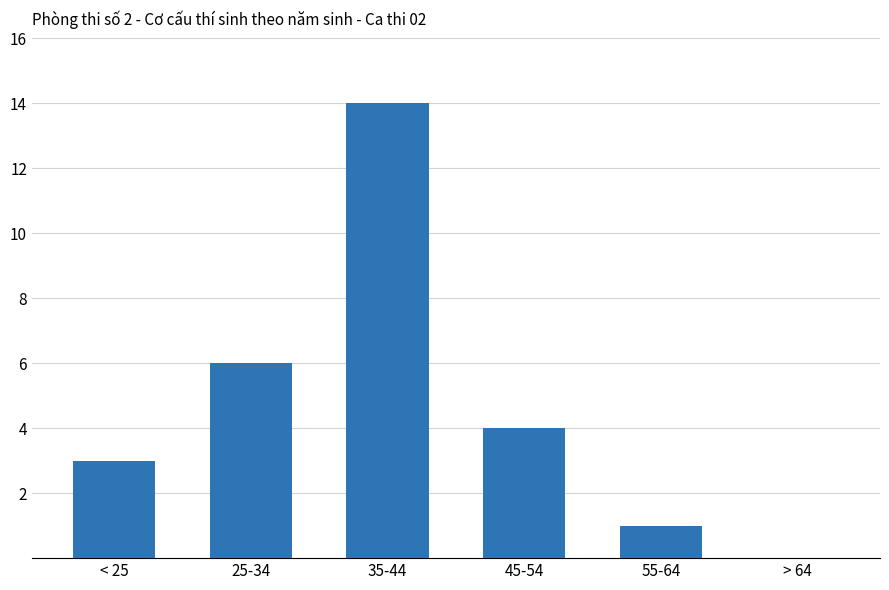

What value does the data have at 25-34?

6